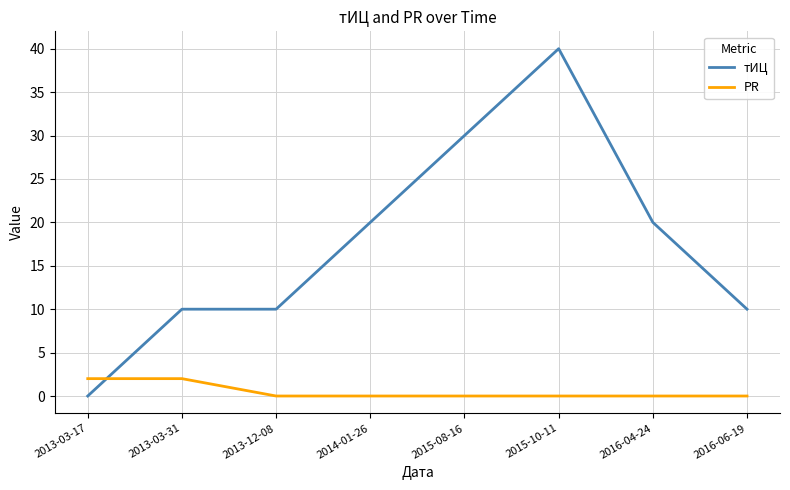

Reading left to right, what are all the values shown in this chart?

тИЦ: 0	10	10	20	30	40	20	10
PR: 2	2	0	0	0	0	0	0